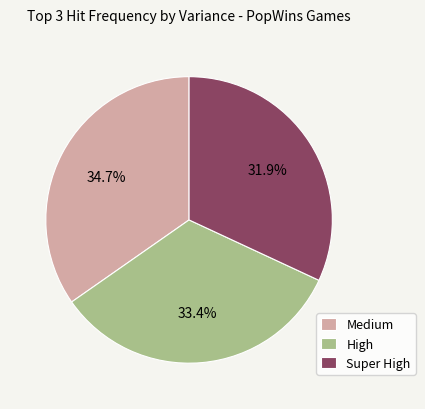

Count the number of slices in the pie.

3